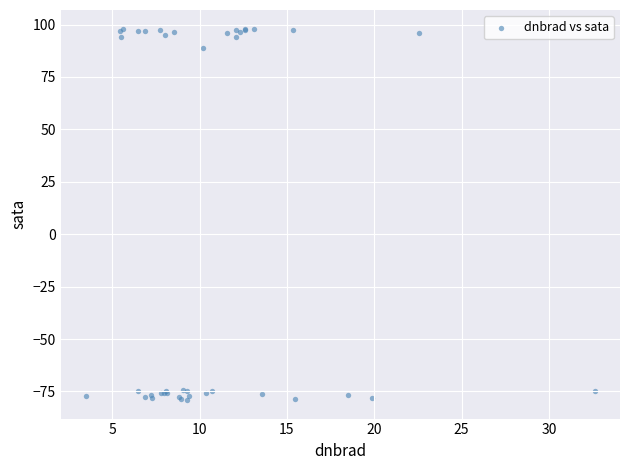

What Y value in the scatter plot is closest to 9?

89.0